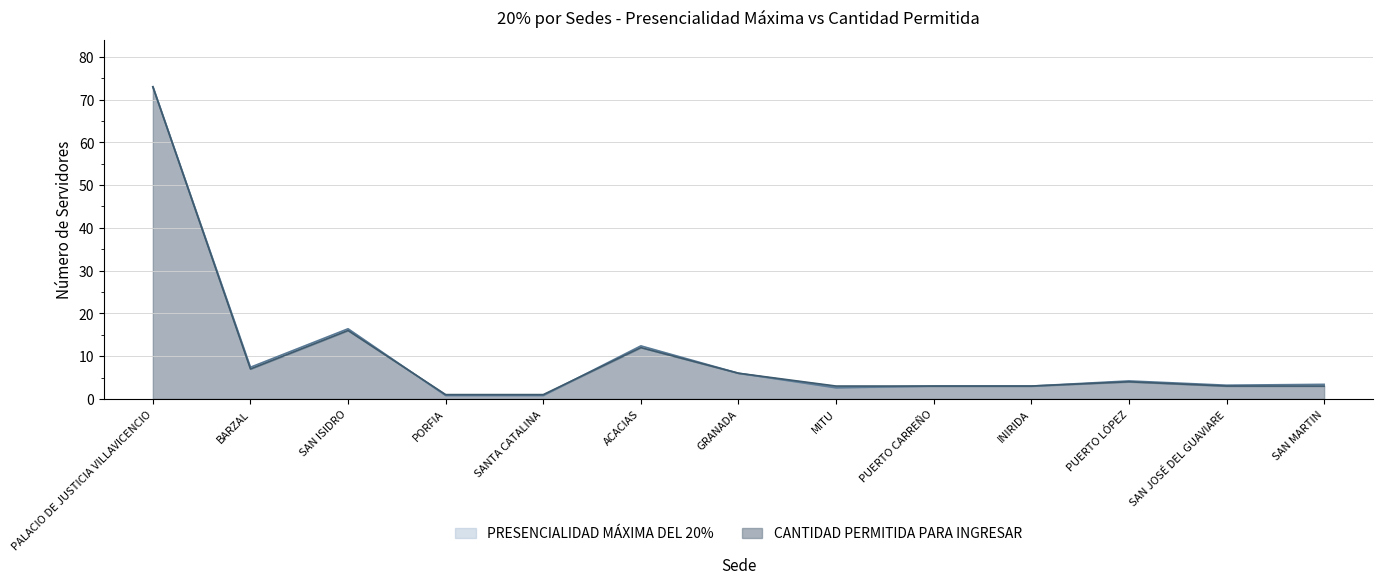

List the series in order of their peak value, lowest first.

PRESENCIALIDAD MÁXIMA DEL 20%, CANTIDAD PERMITIDA PARA INGRESAR